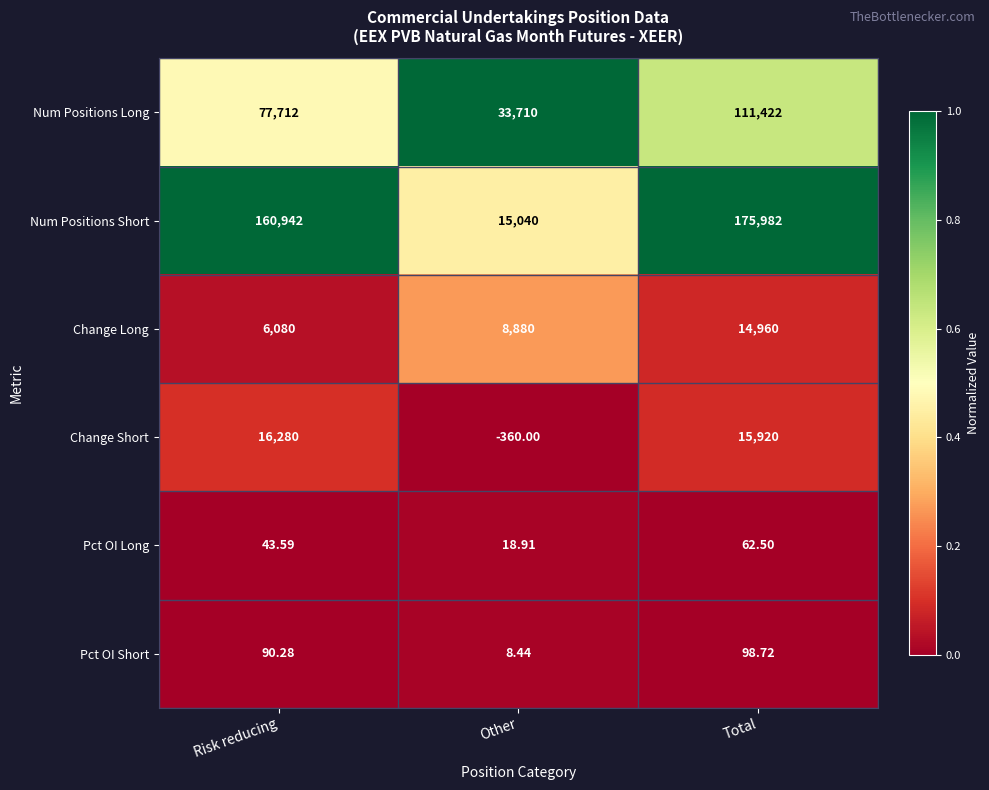

Which series has the largest total across all categories?

Num Positions Short